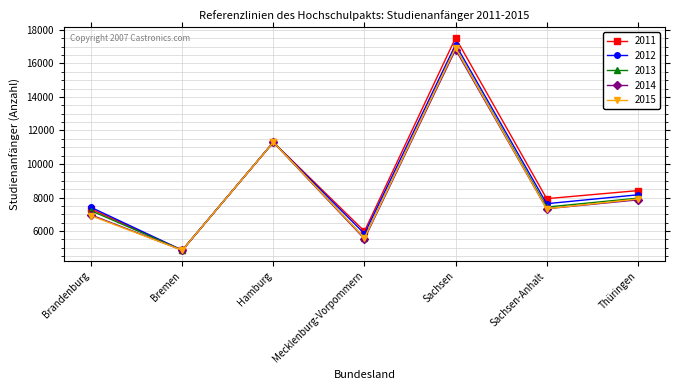

How many lines are shown in the chart?

5